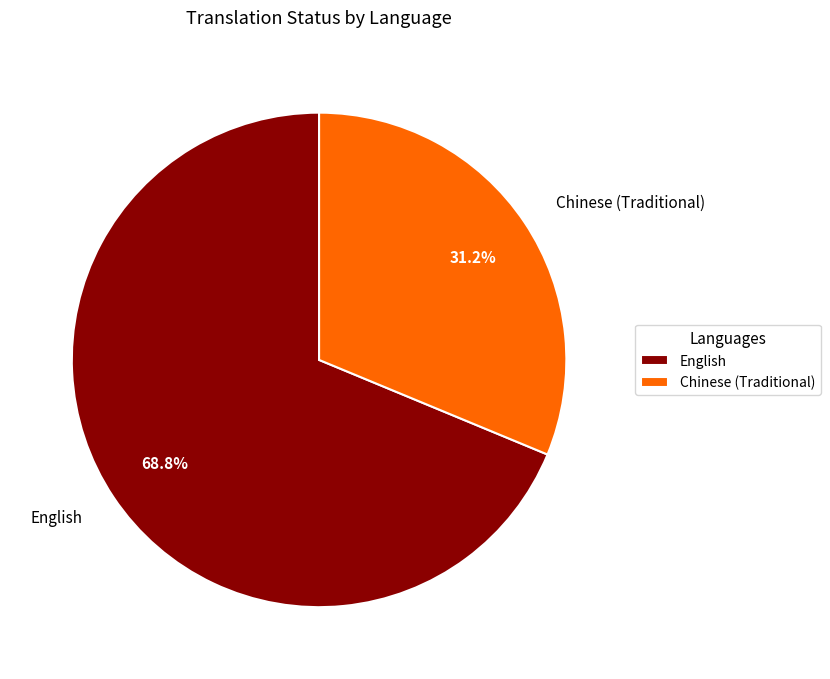

Count the number of slices in the pie.

2